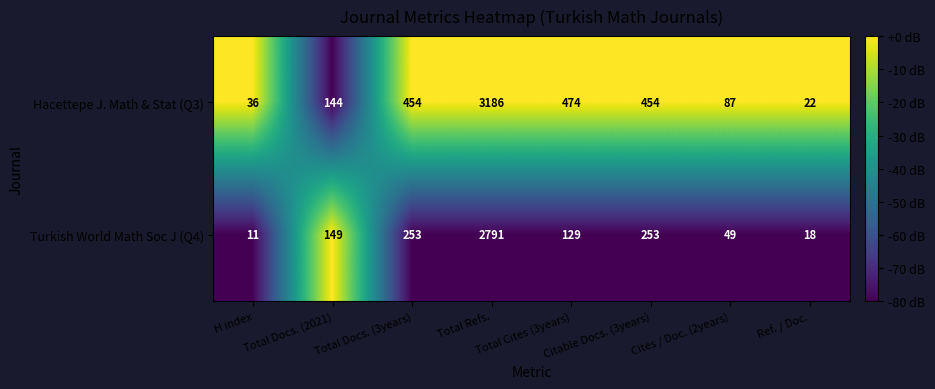

What is the sum of all Turkish World Math Soc J (Q4) values?

3653